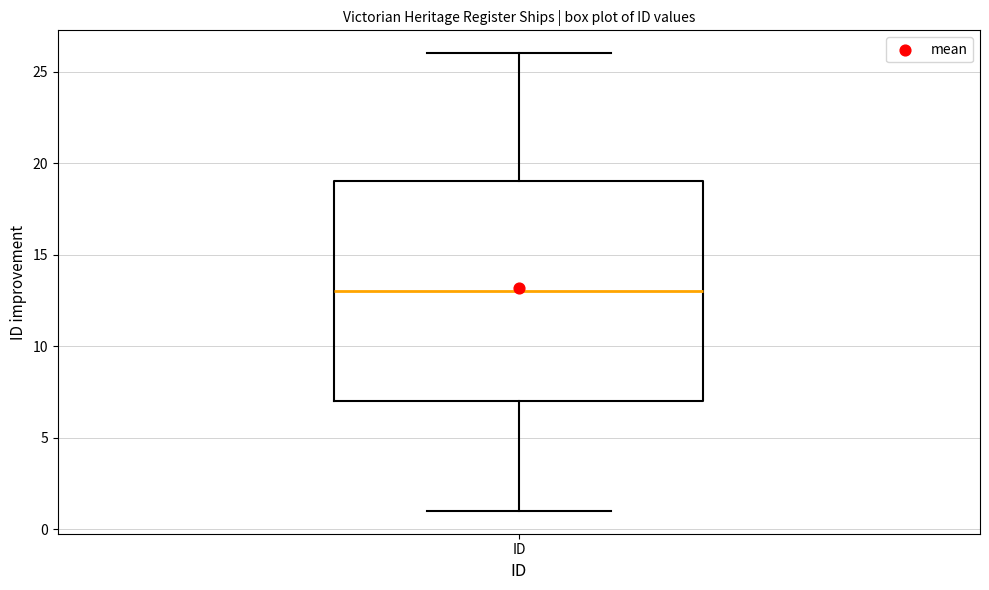

Transcribe this box plot: give where the median line is, the range the box spans, and where the two whiskers end, as read against the y-axis. The values are not printed on the chart, so give them approximately, as read against the axis.

median 13, box 7 to 19, whiskers 1 to 26